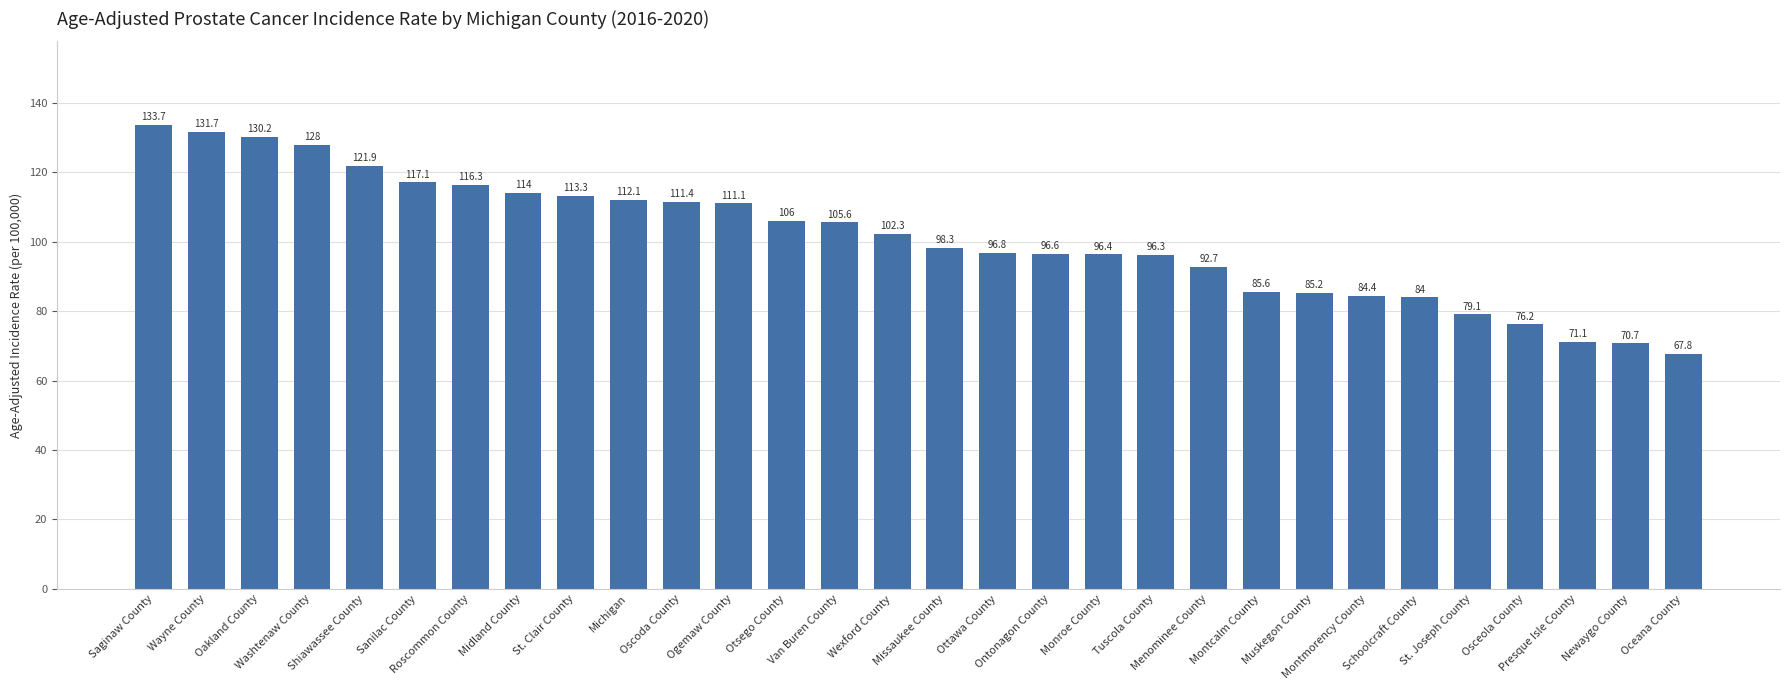

What is the average value?

101.2